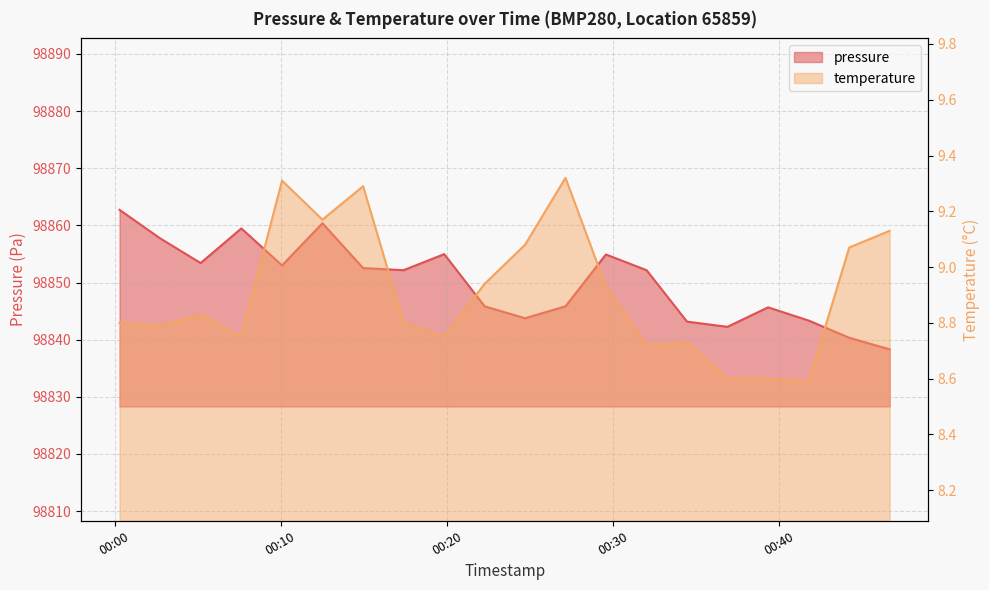

What is the total value across all series at 2024-02-26T00:36:54?

98850.9